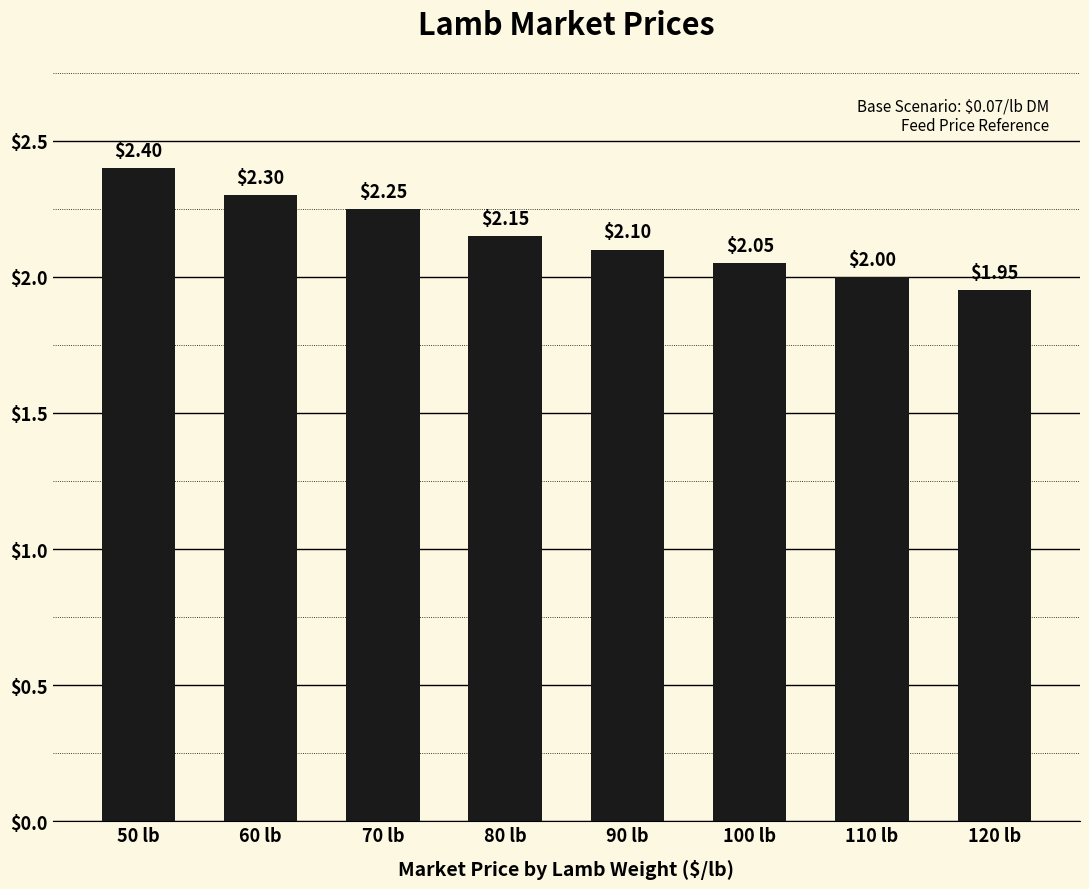

The chart shows a value of 2.0 at 110 lb. True or false?

True